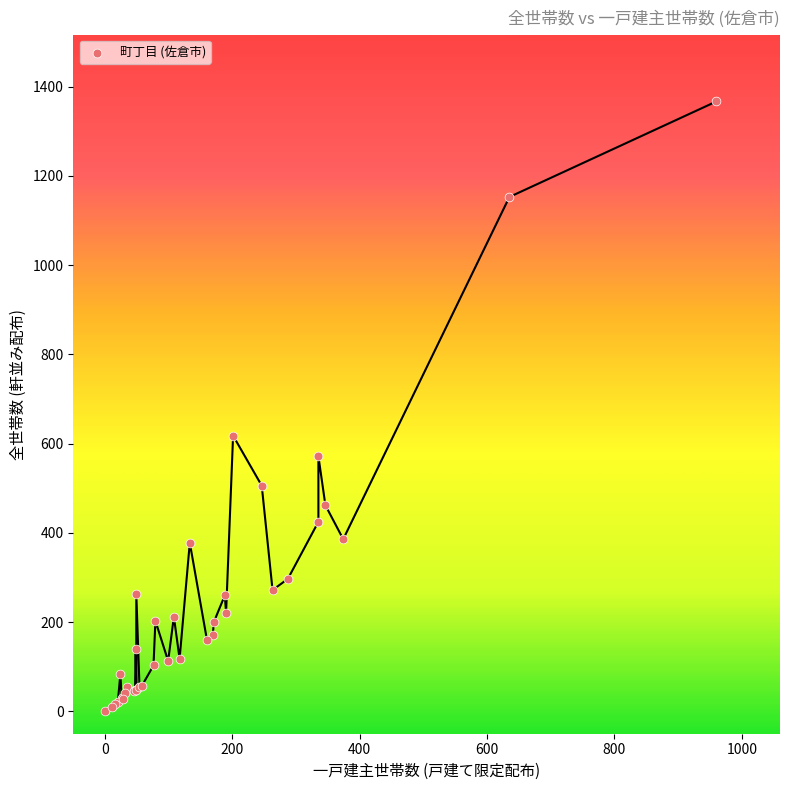

What Y value in the scatter plot is closest to 683?

618